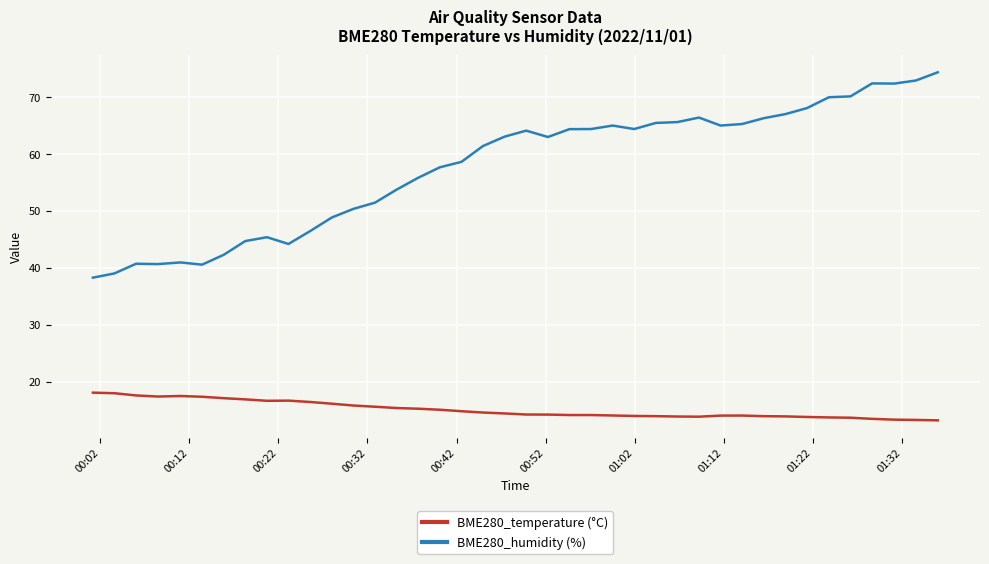

List the series in order of their overall mean, highest first.

BME280_humidity (%), BME280_temperature (°C)